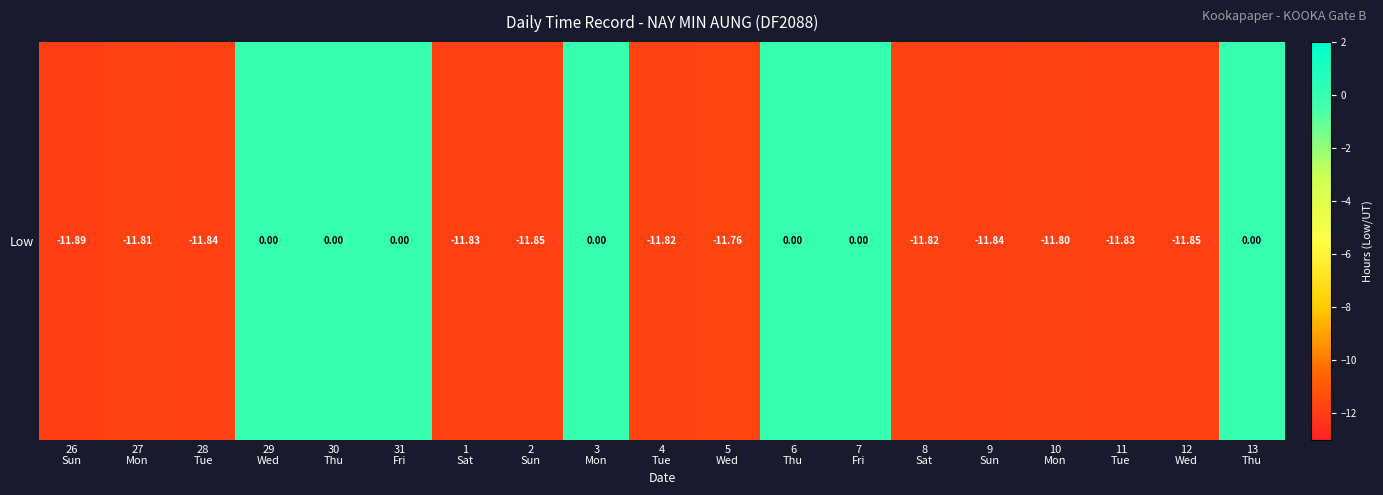

True or false: the data shows -6.4 at 1
Sat.

False